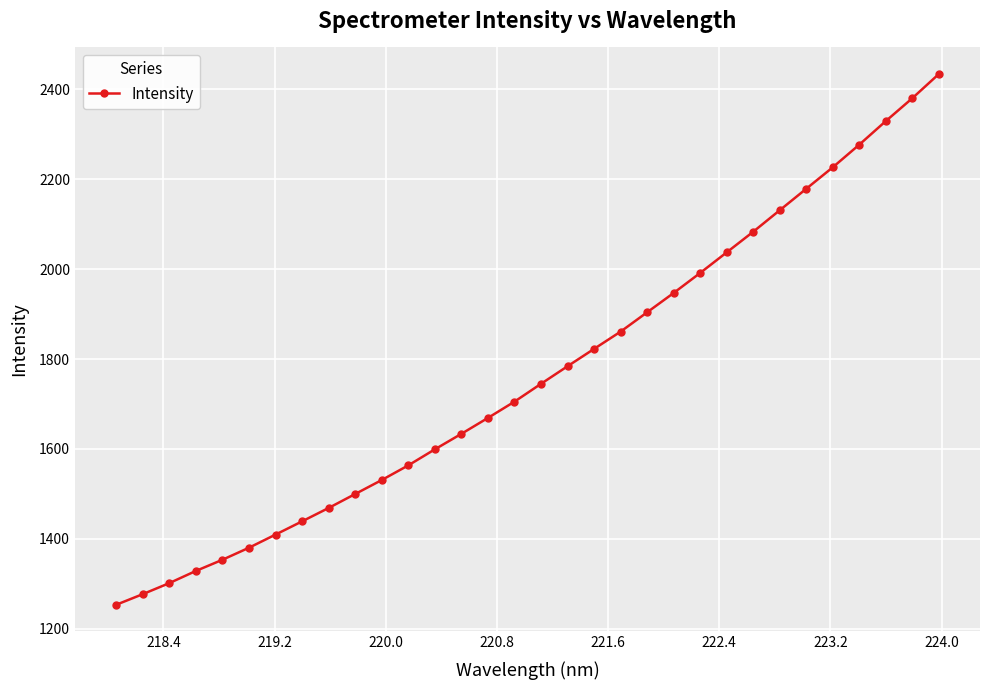

Count the number of categories in the chart.

32